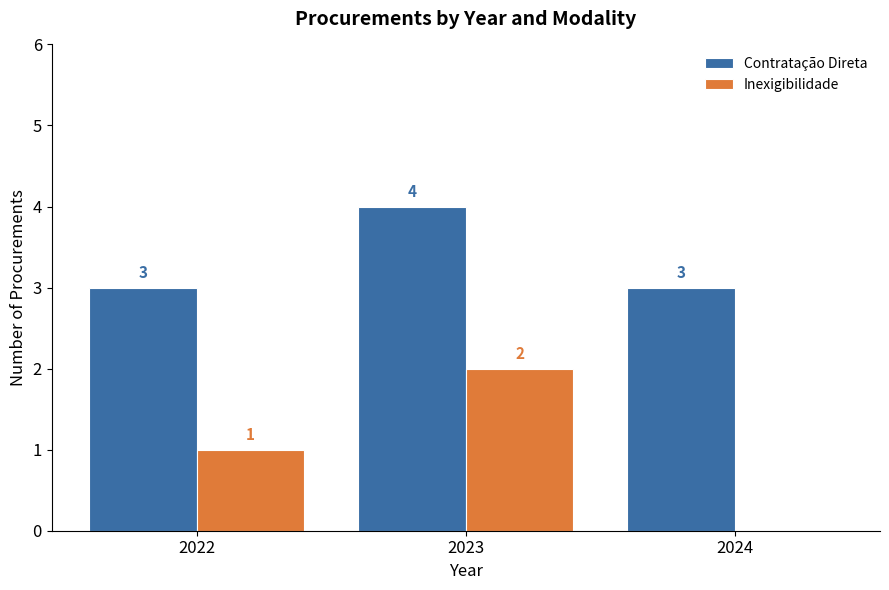

Which series changed the most between 2022 and 2024?

Inexigibilidade